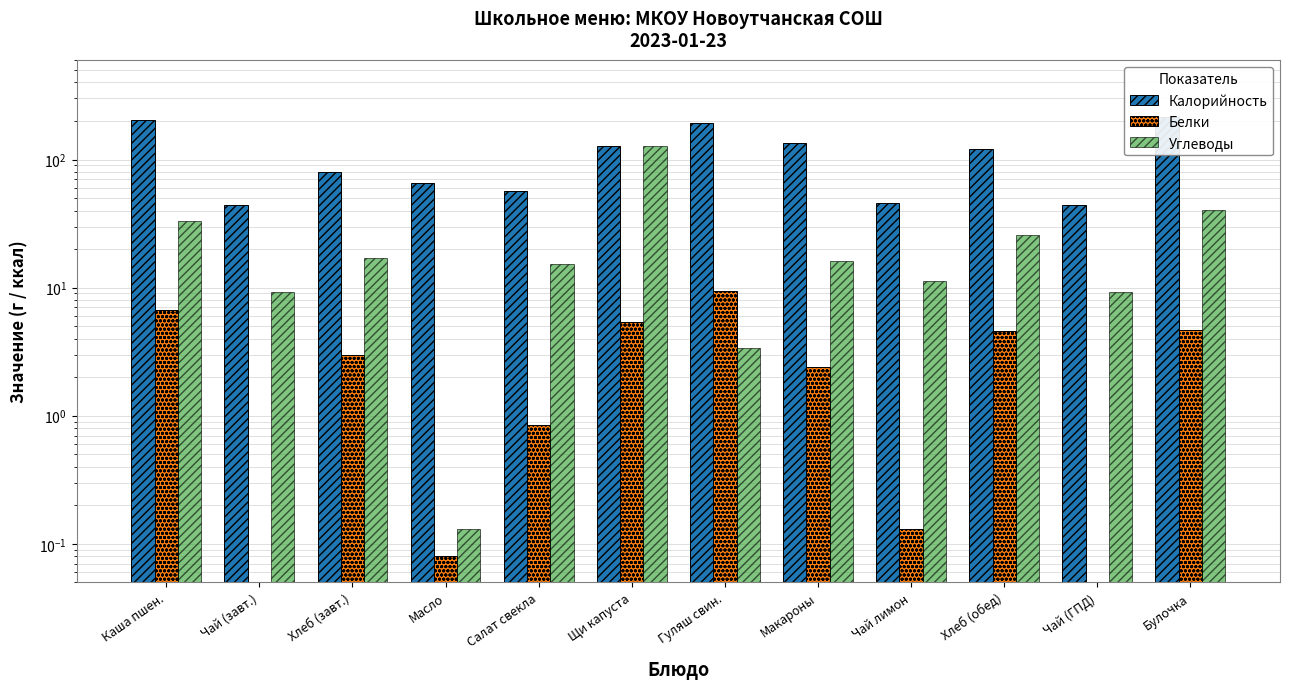

What value does the Углеводы series have at Щи капуста?

126.8